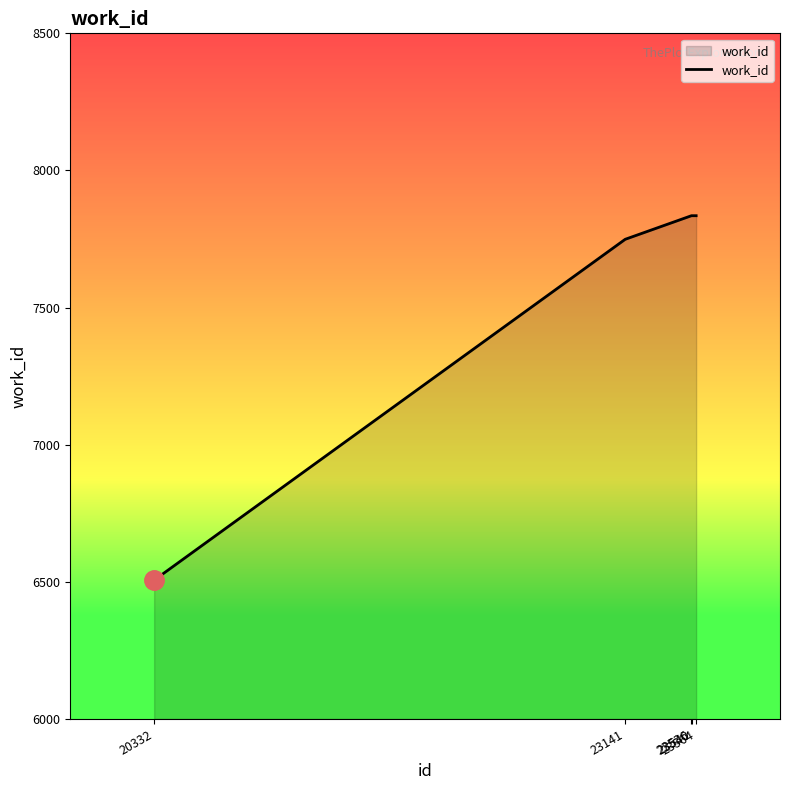

True or false: there are more than 2 points higher than both neighbors.

False